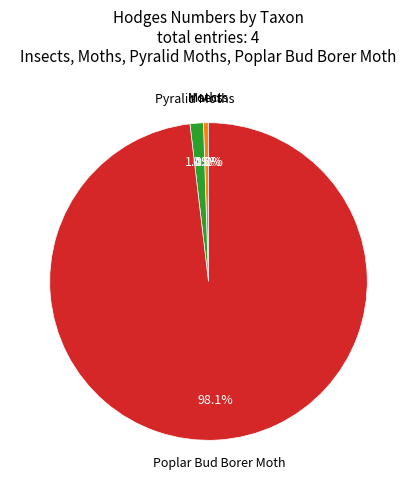

Does any single category account for the majority?

Yes